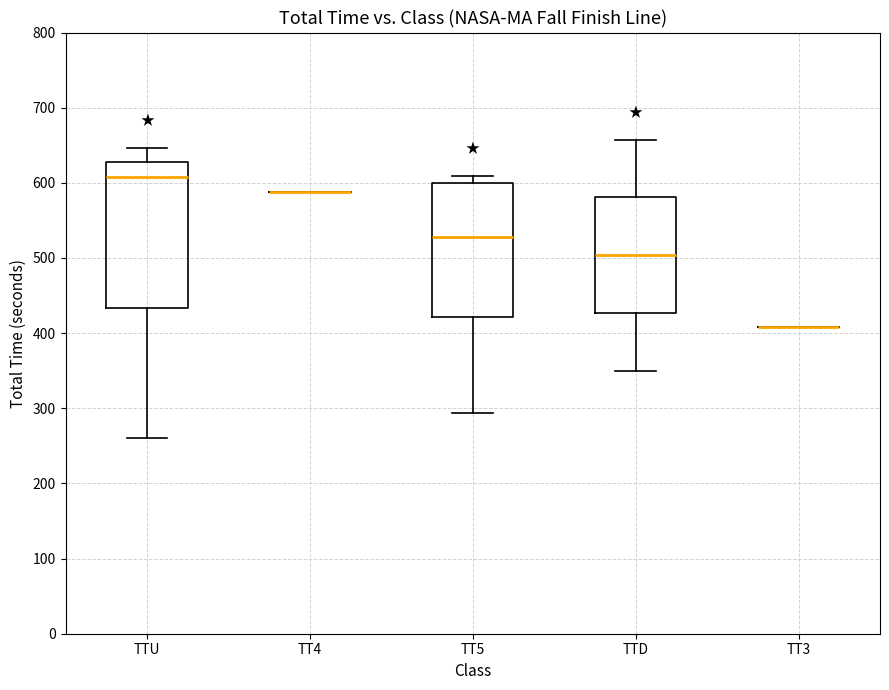

Reading left to right, read every box against the y-axis: the position of its median line, the range the box covers, and the ends of its whiskers. The values are not printed on the chart, so give them approximately, as read against the axis.

TTU: median 610, box 430 to 630, whiskers 260 to 650
TT4: box collapsed to a line at 590, whiskers 590 to 590
TT5: median 530, box 420 to 600, whiskers 290 to 610
TTD: median 500, box 430 to 580, whiskers 350 to 660
TT3: box collapsed to a line at 410, whiskers 410 to 410